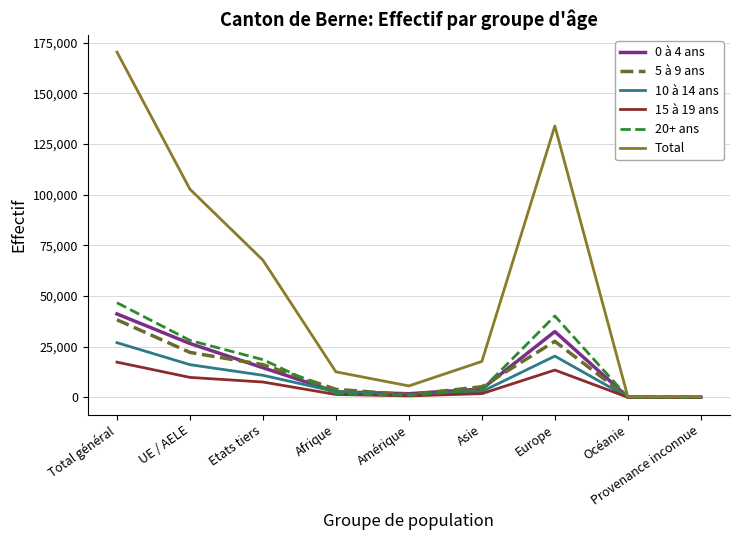

What is the spread (max minus min) of values at UE / AELE?

92852